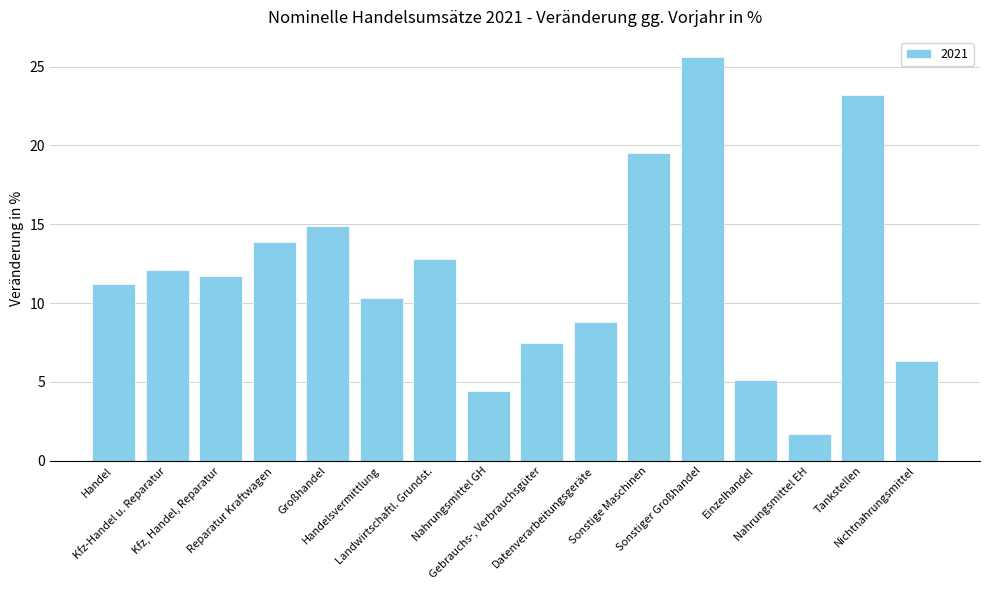

Count the number of data series in this chart.

1